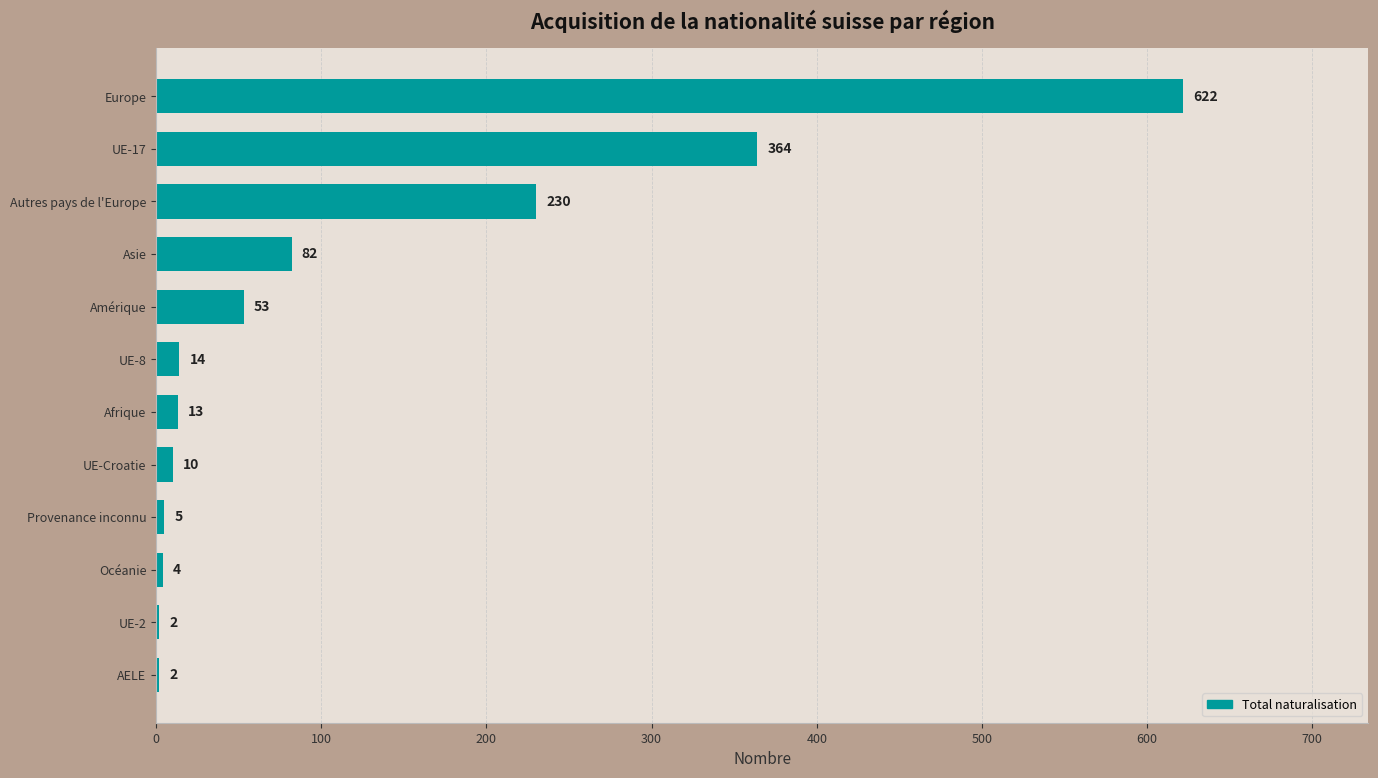

Are the bars grouped side by side (vs. stacked)?

No